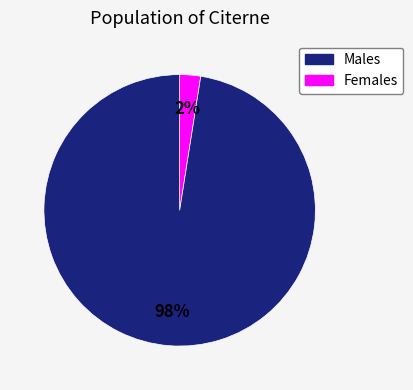

To the nearest percent, what is the average slice percentage?

50%